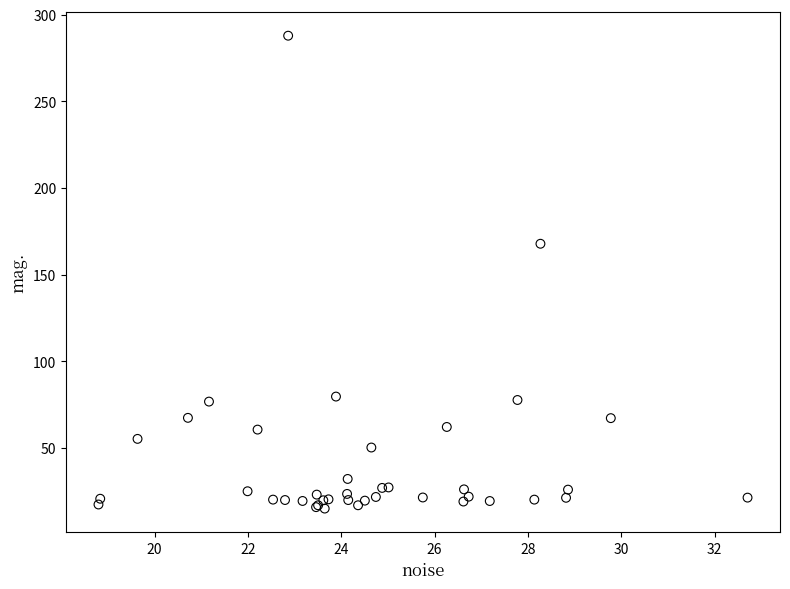

What Y value in the scatter plot is closest to 151?

167.9